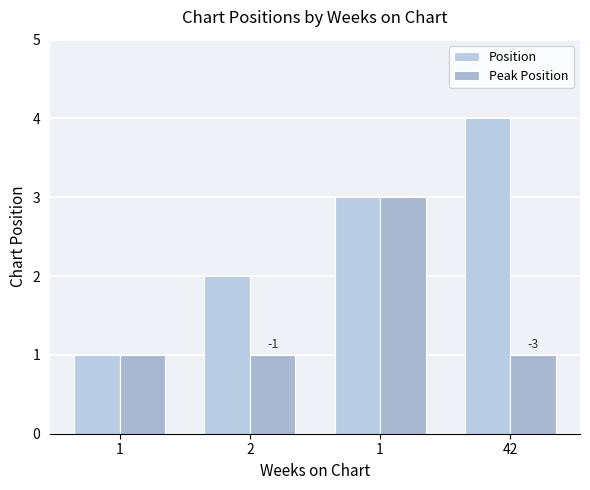

How many series are shown in this chart?

2